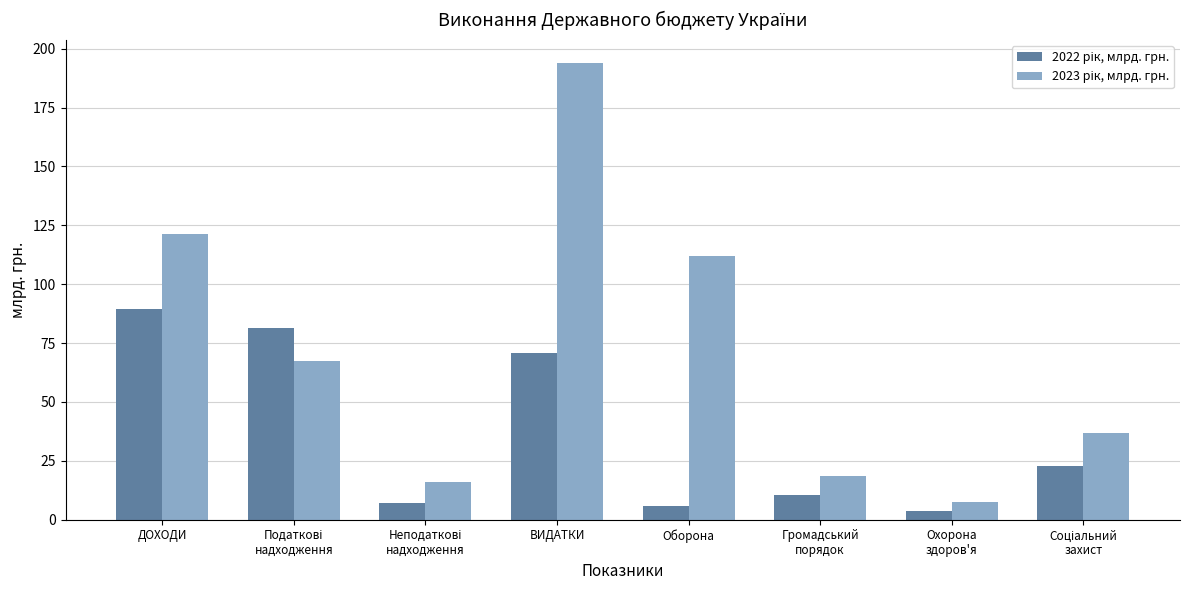

At which category is the sum across all series the highest?

ВИДАТКИ